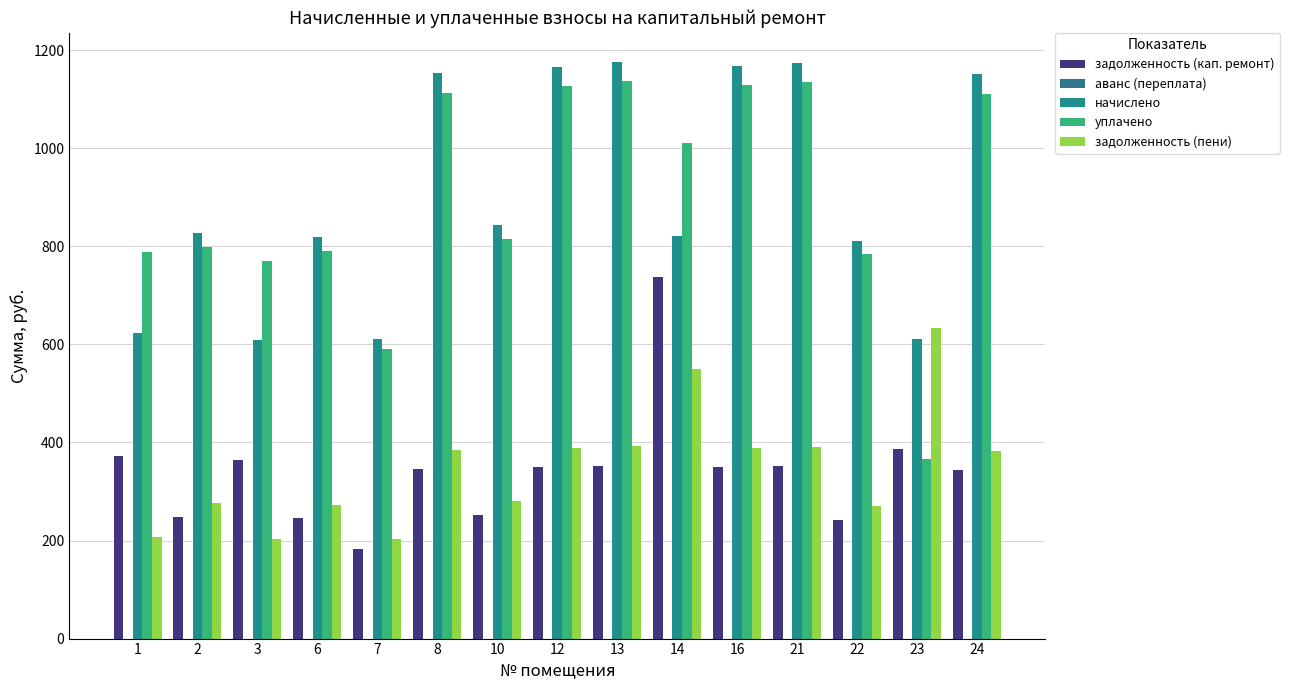

Where does the уплачено series first go above 814?

8